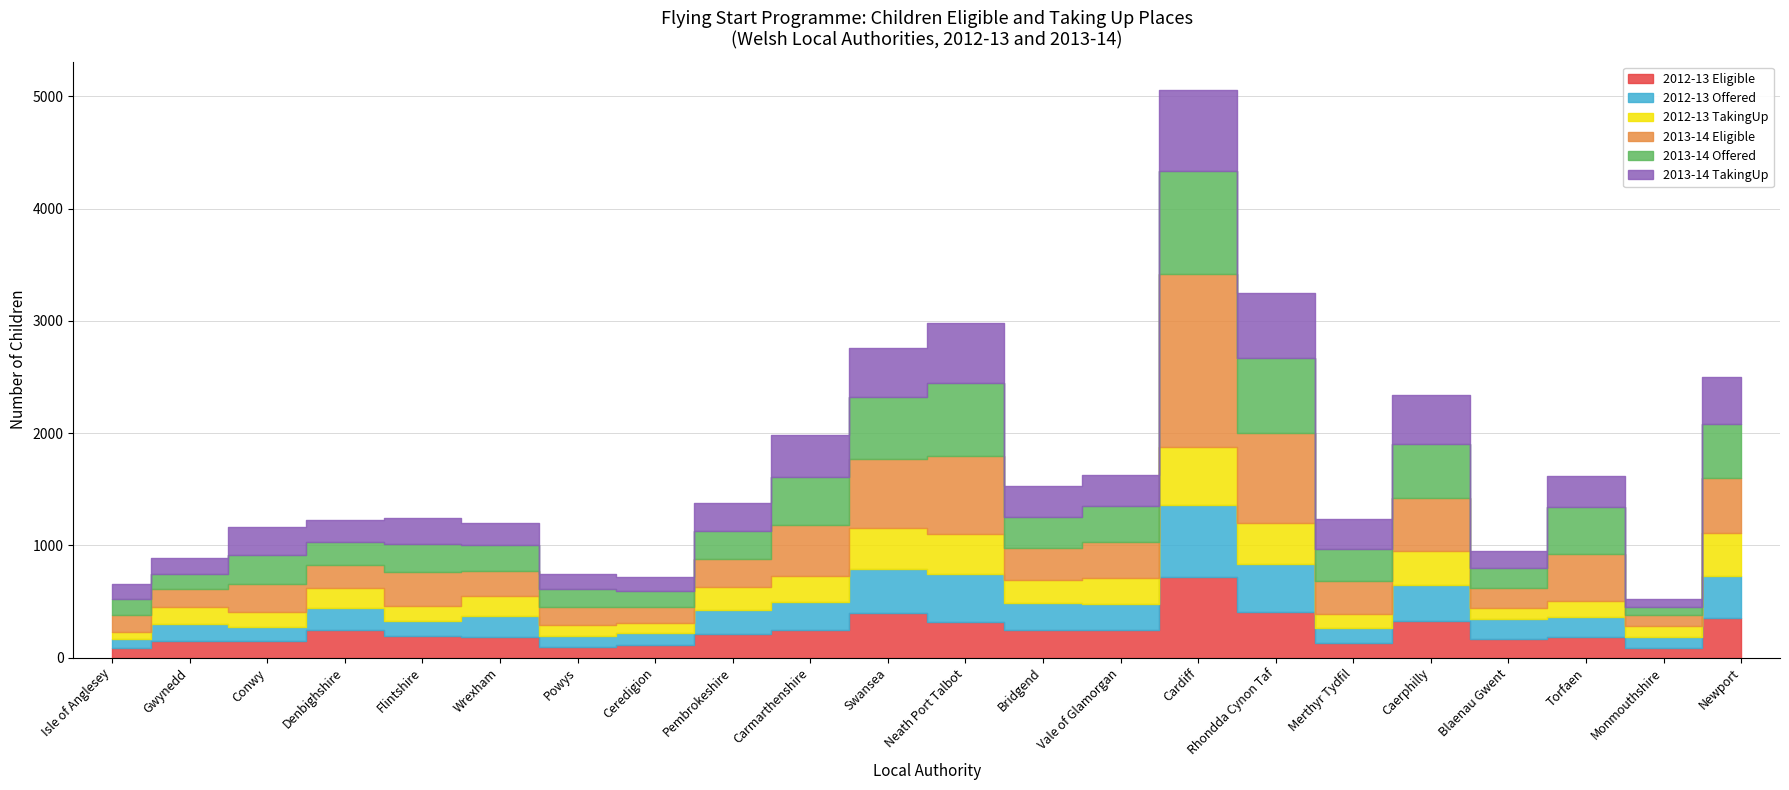

At which label does 2013-14 TakingUp reach its minimum?

Monmouthshire